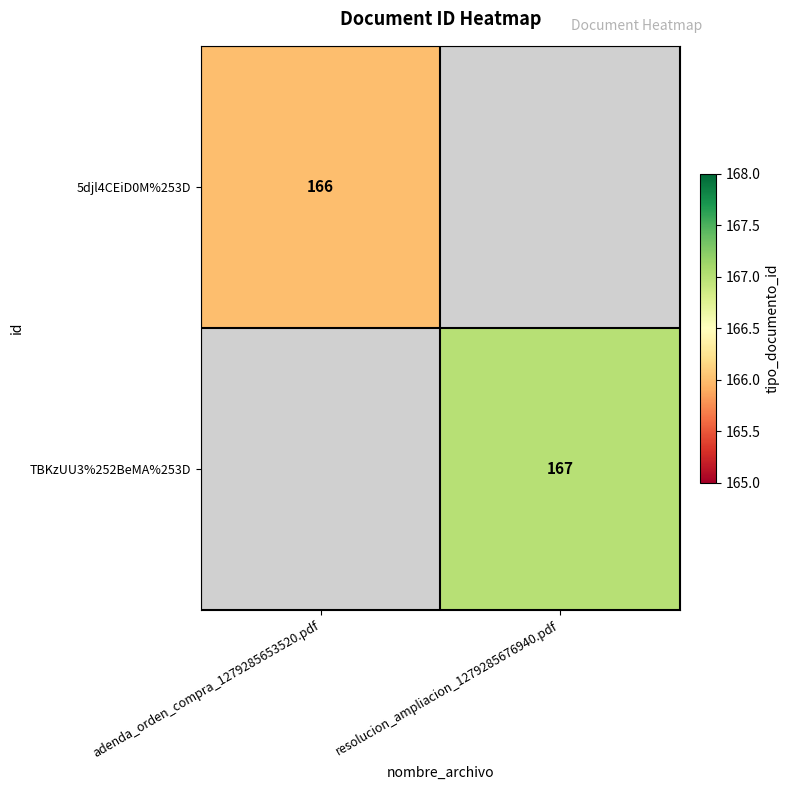

The 5djl4CEiD0M%253D series shows 248 at adenda_orden_compra_1279285653520.pdf. True or false?

False